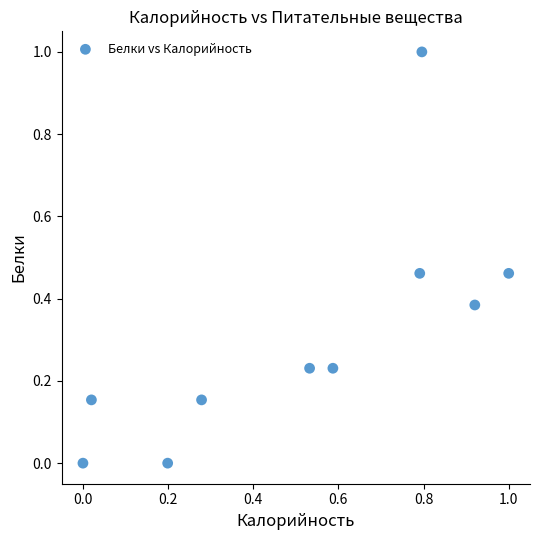

What is the average Y value?

0.3